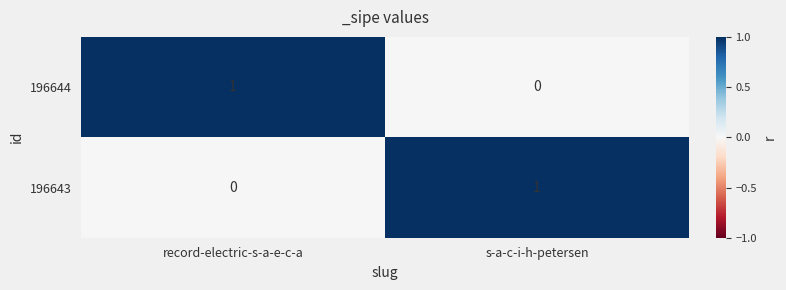

List the labels in order of 196643 value, smallest first.

record-electric-s-a-e-c-a, s-a-c-i-h-petersen